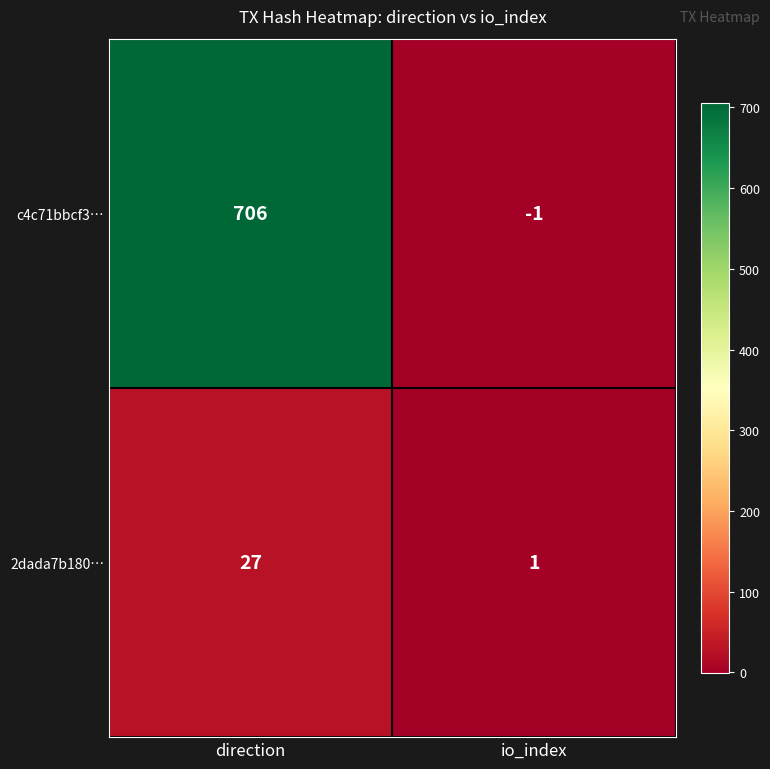

List the series in order of their peak value, highest first.

c4c71bbcf3…, 2dada7b180…